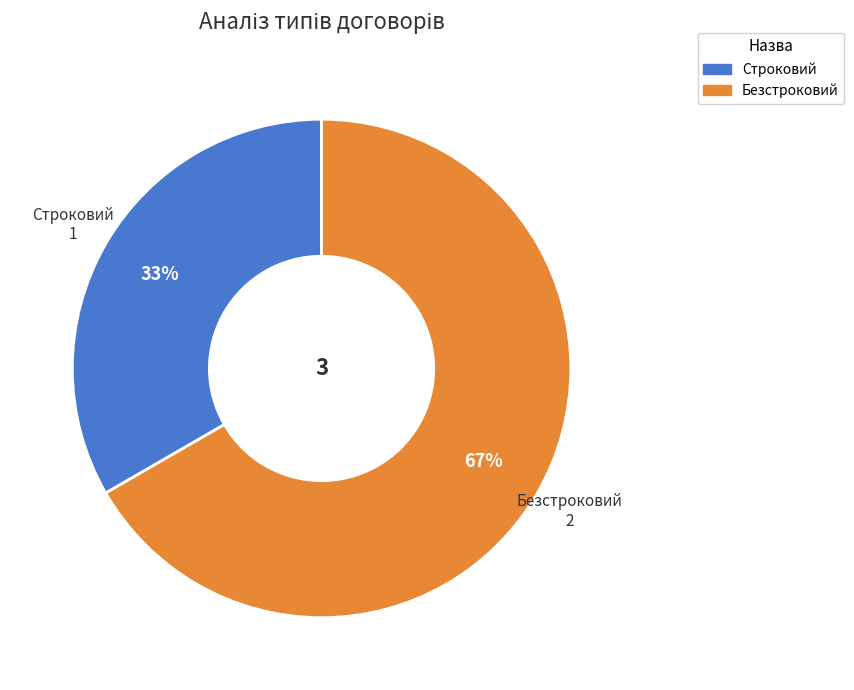

How many segments does this pie chart have?

2